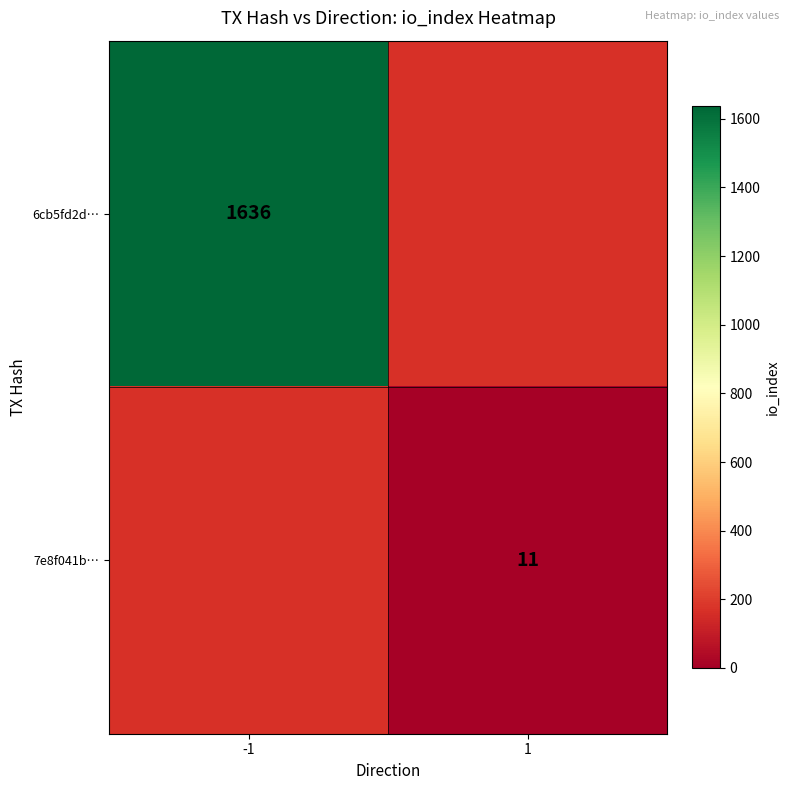

Is the value of 7e8f041b… at 1 greater than the value of 6cb5fd2d… at -1?

No